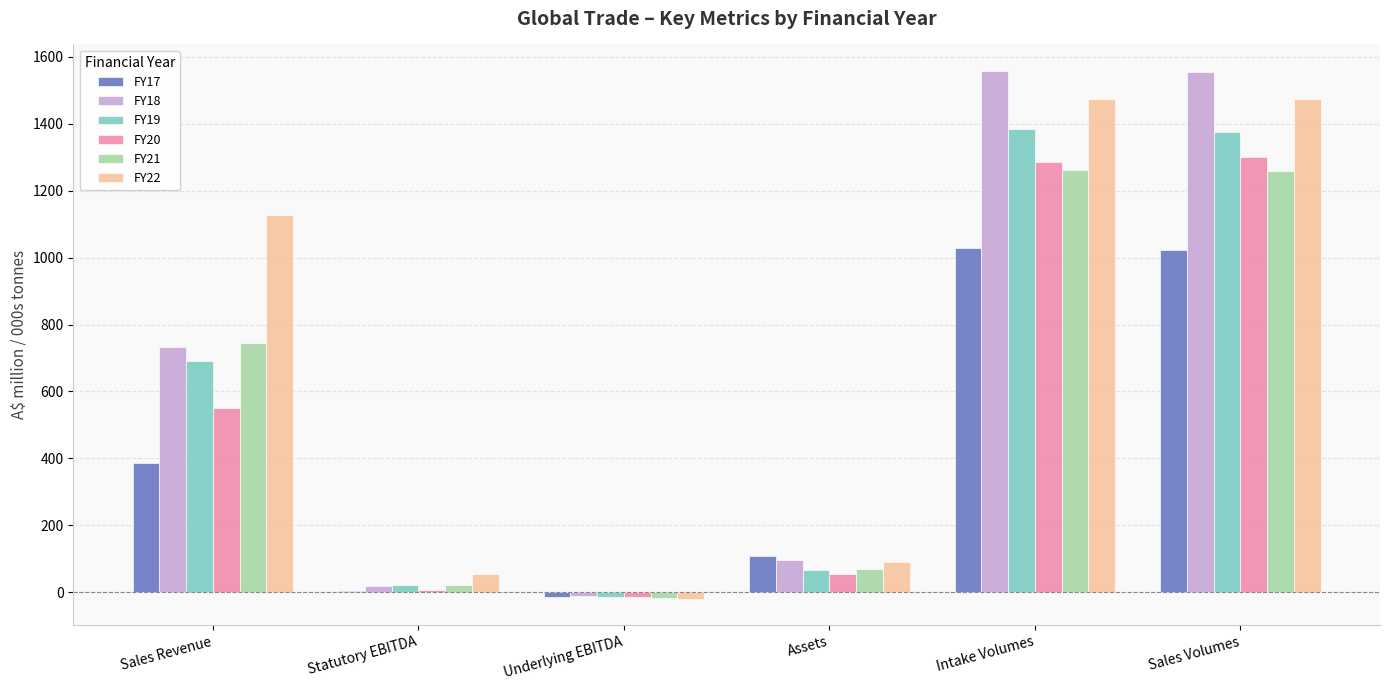

Where does the FY19 series first go above 690?

Sales Revenue